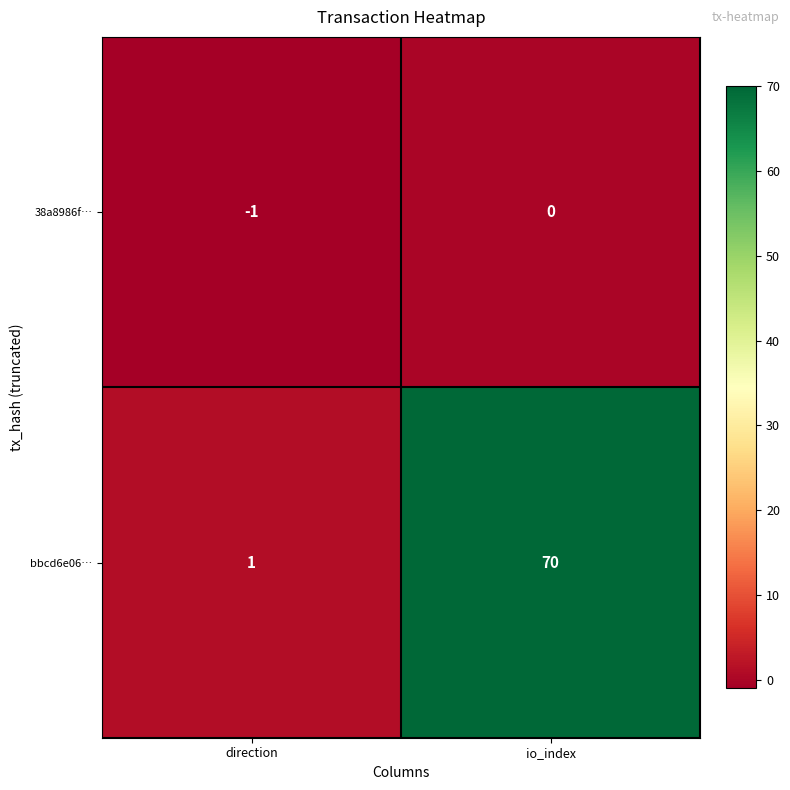

What is the smallest value displayed?

-1